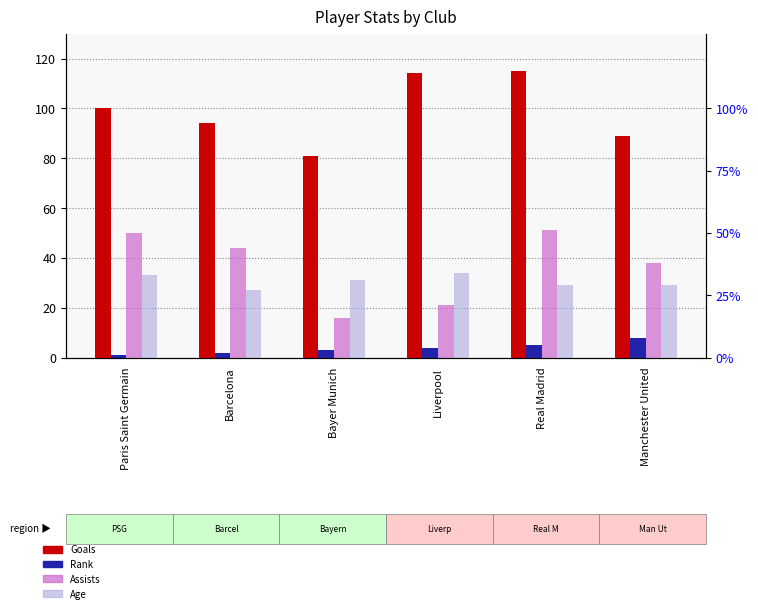

What is the label of the 6th bar from the left?

Manchester United